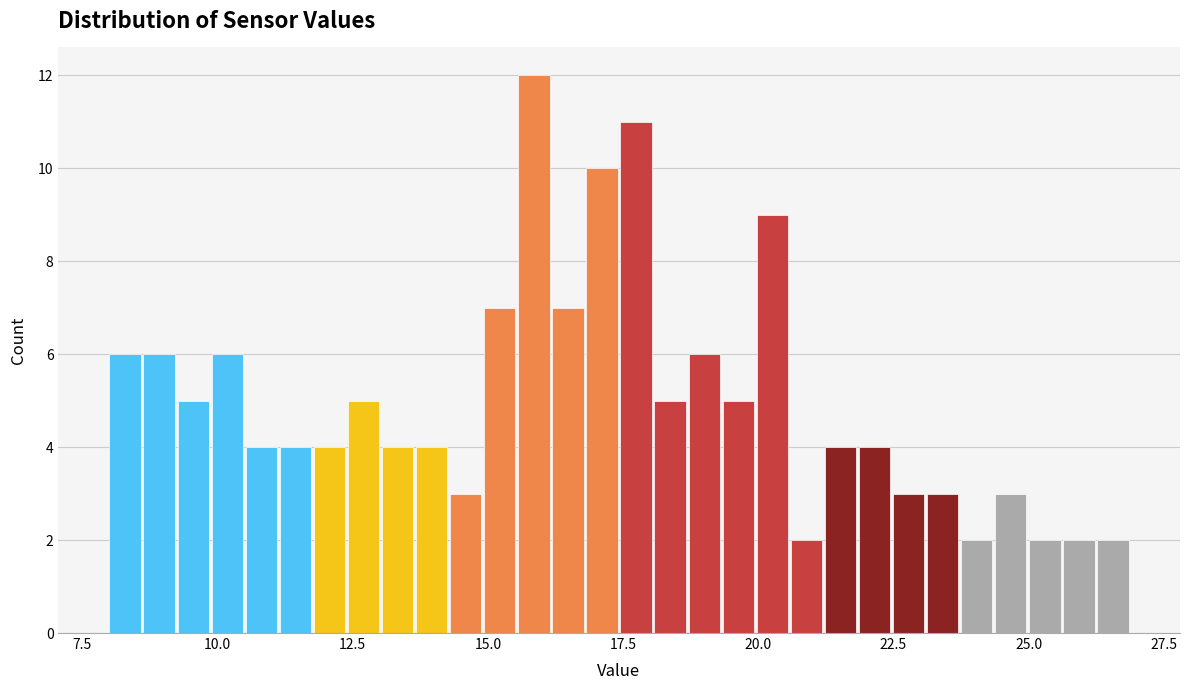

Around what value on the x-axis is the tallest bar? Give the approximate position of its centre, as read against the axis.

16.0